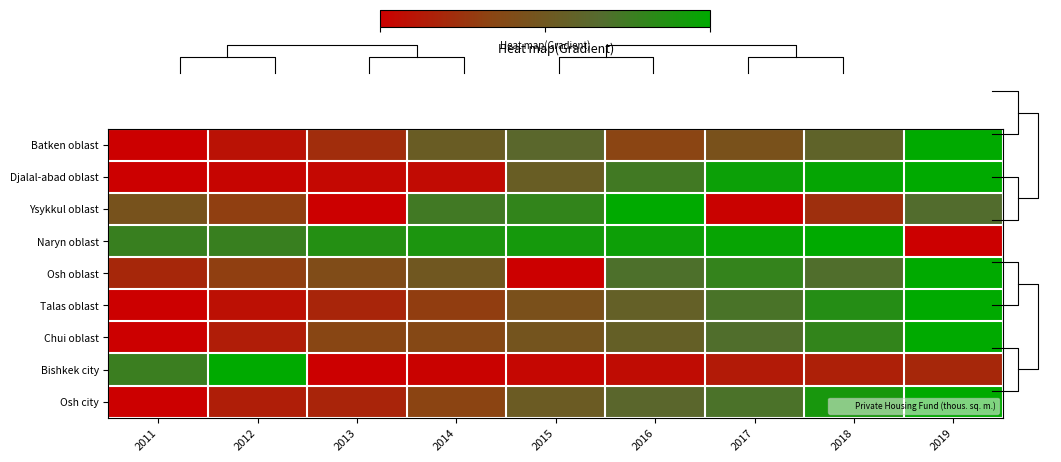

At 2018, list the series in order from smallest to largest.

Bishkek city, Ysykkul oblast, Batken oblast, Osh oblast, Chui oblast, Talas oblast, Osh city, Djalal-abad oblast, Naryn oblast